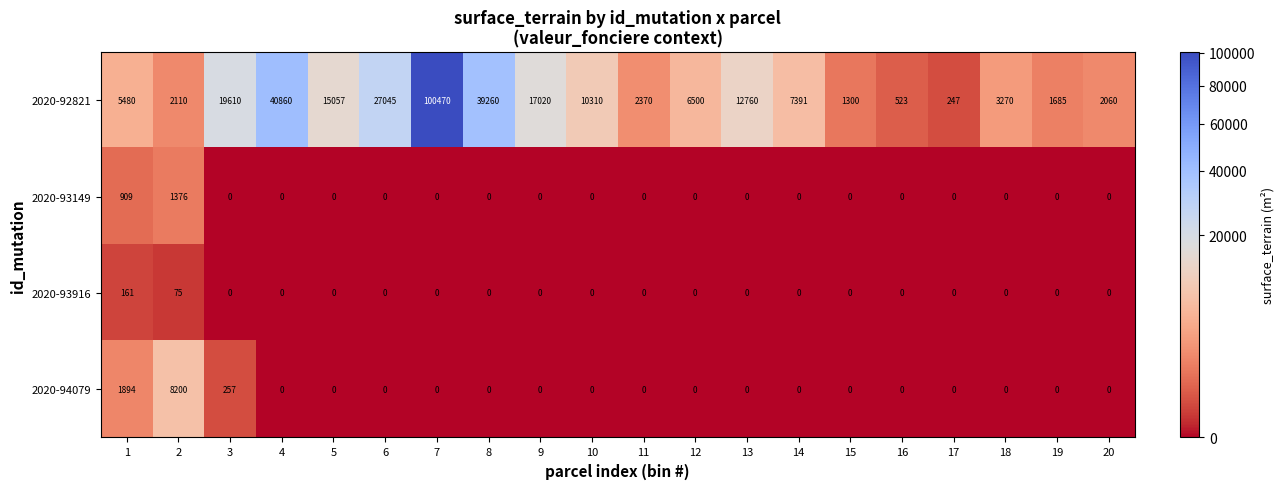

What is the total value across all series at 20?

2060